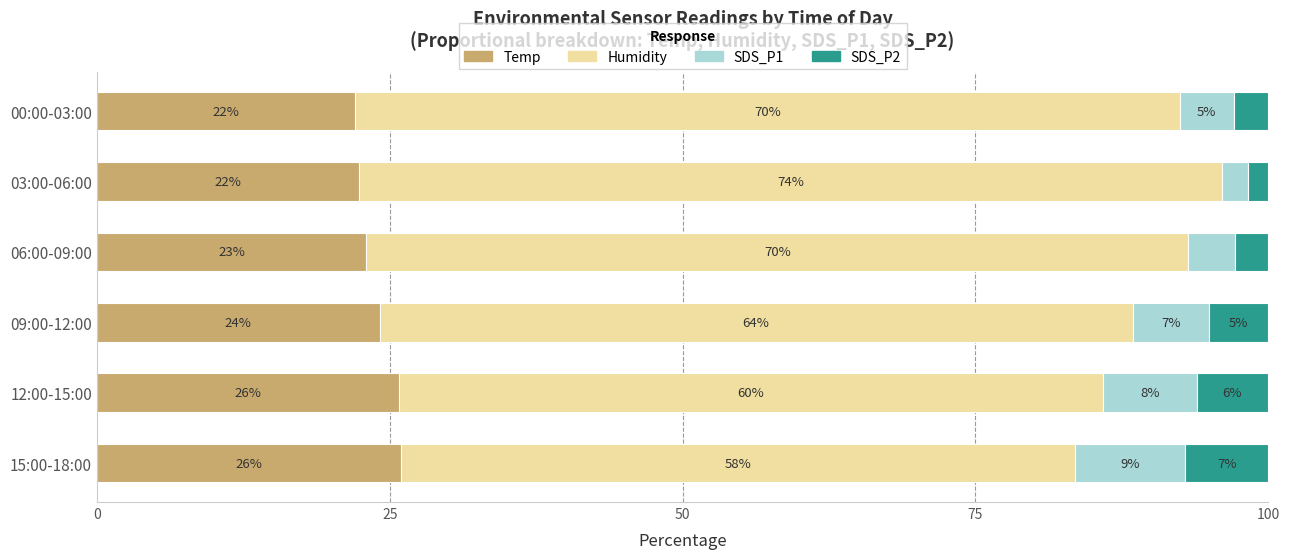

Read the Temp value at 12:00-15:00.

25.8